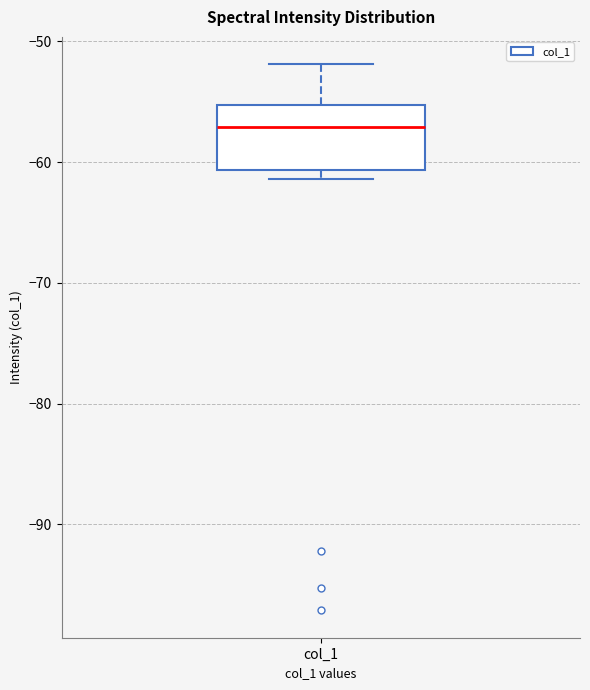

Read this box plot against the y-axis: the position of the median line, the range covered by the box, and the ends of both whiskers. The values are not printed on the chart, so give them approximately, as read against the axis.

median -57, box -61 to -55, whiskers -61 (just below the box's lower edge) to -52